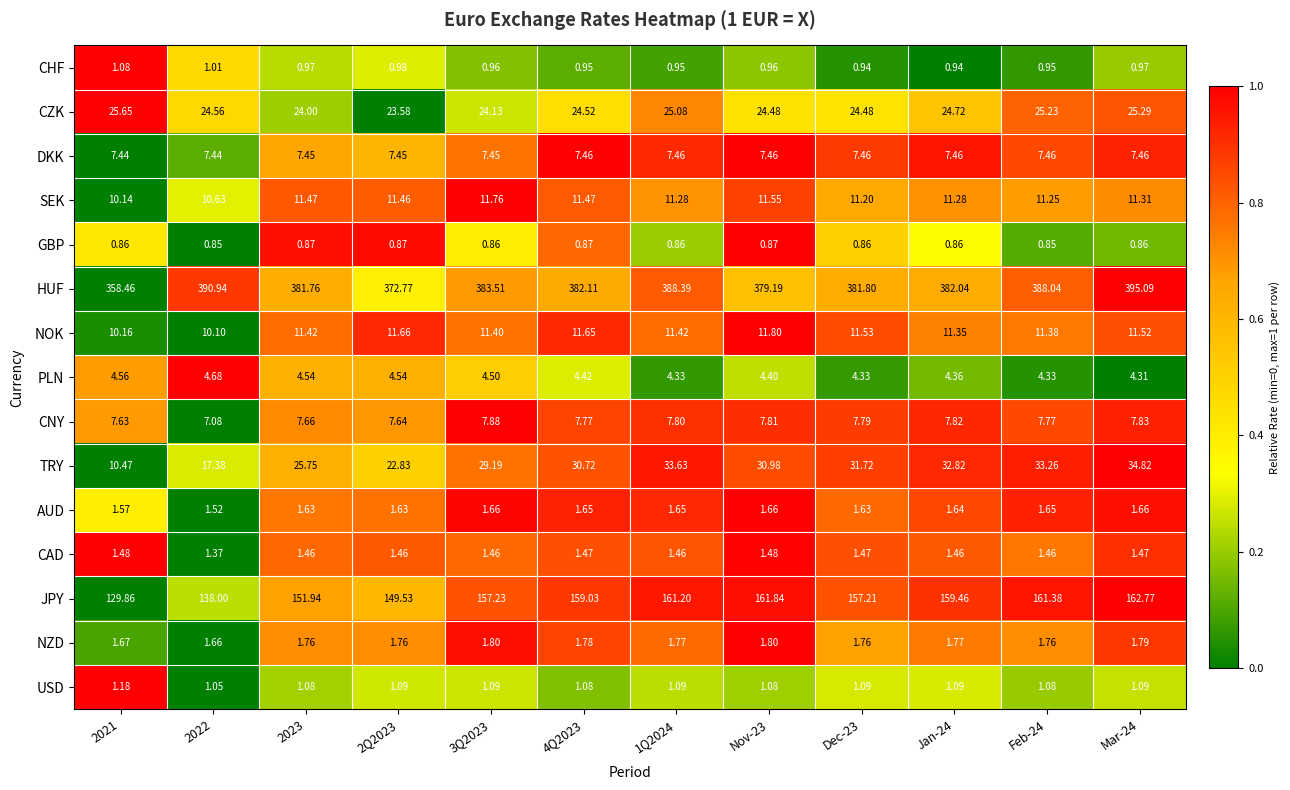

What is the maximum value shown in the chart?

395.1